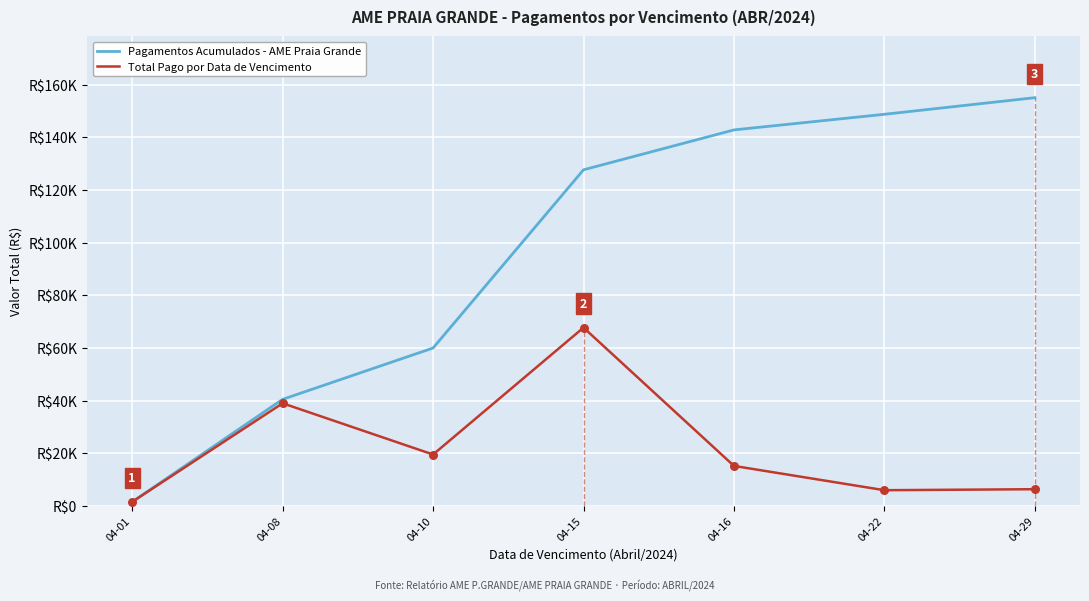

What are all the series names shown in the legend?

Pagamentos Acumulados - AME Praia Grande, Total Pago por Data de Vencimento